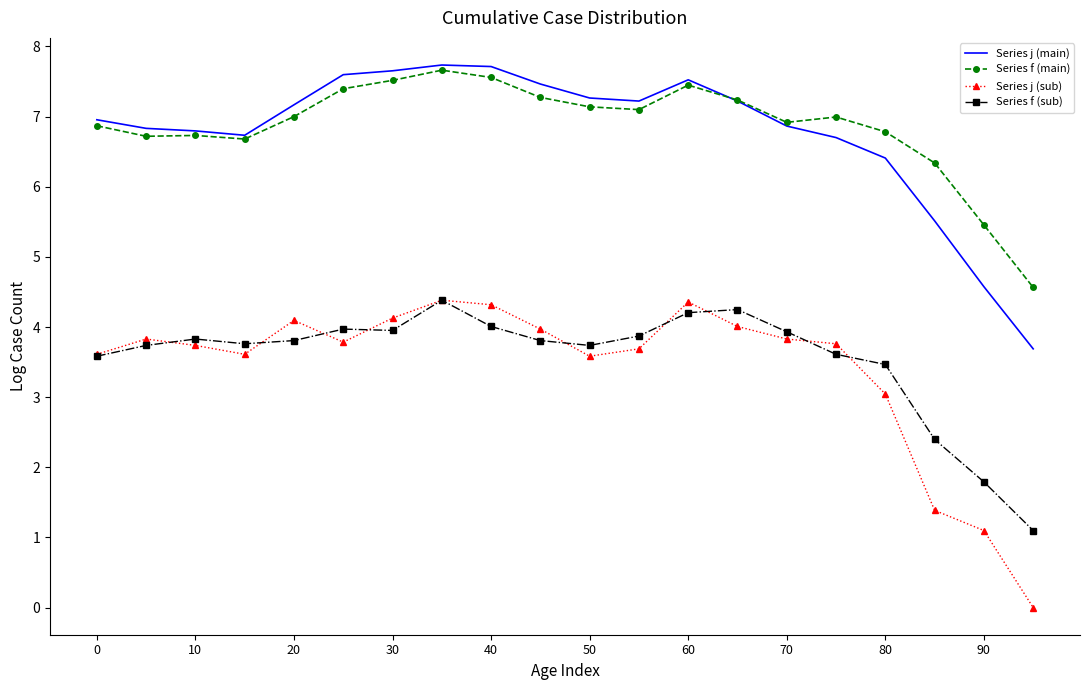

What is the maximum value for Series f (main)?

7.7